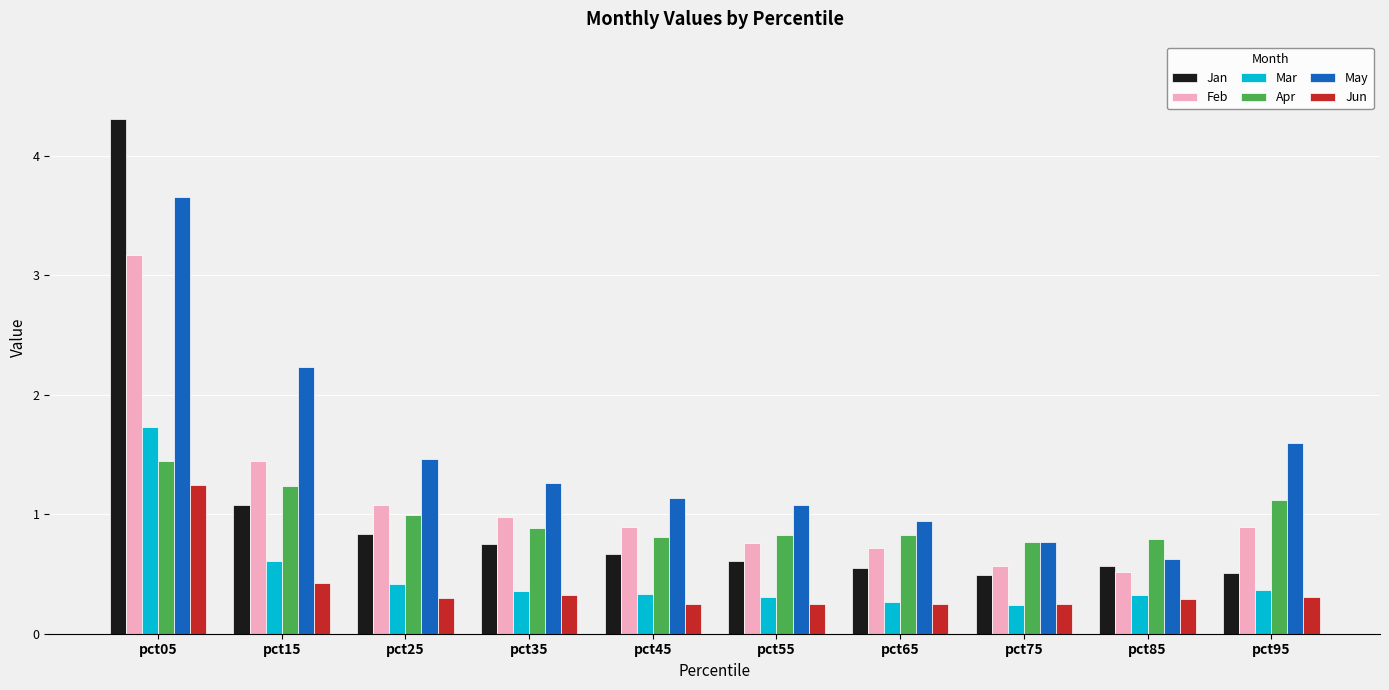

How many data points does each series have?

10